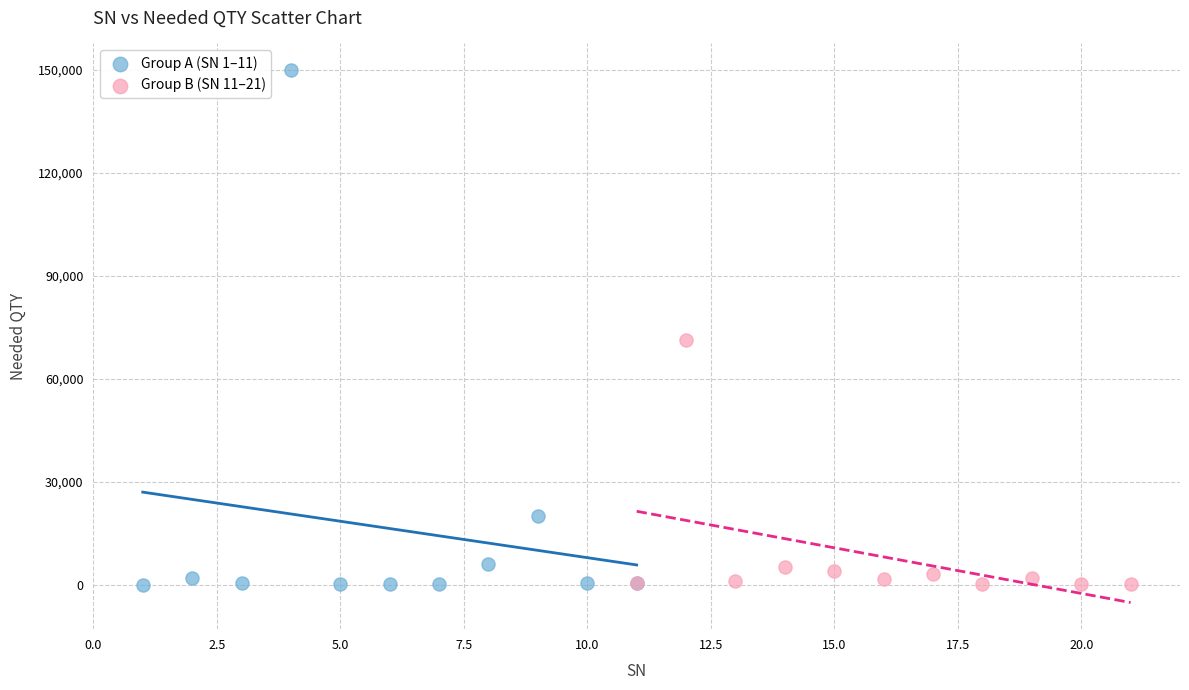

Which series contains the highest Y value?

Group A (SN 1–11)